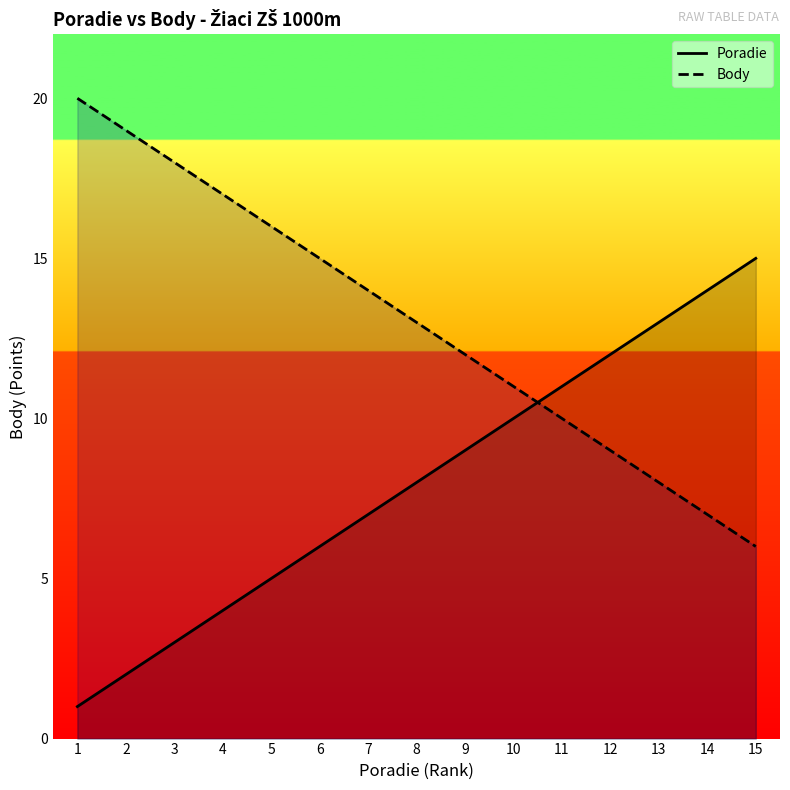

What is the total value across all series at 9?

21